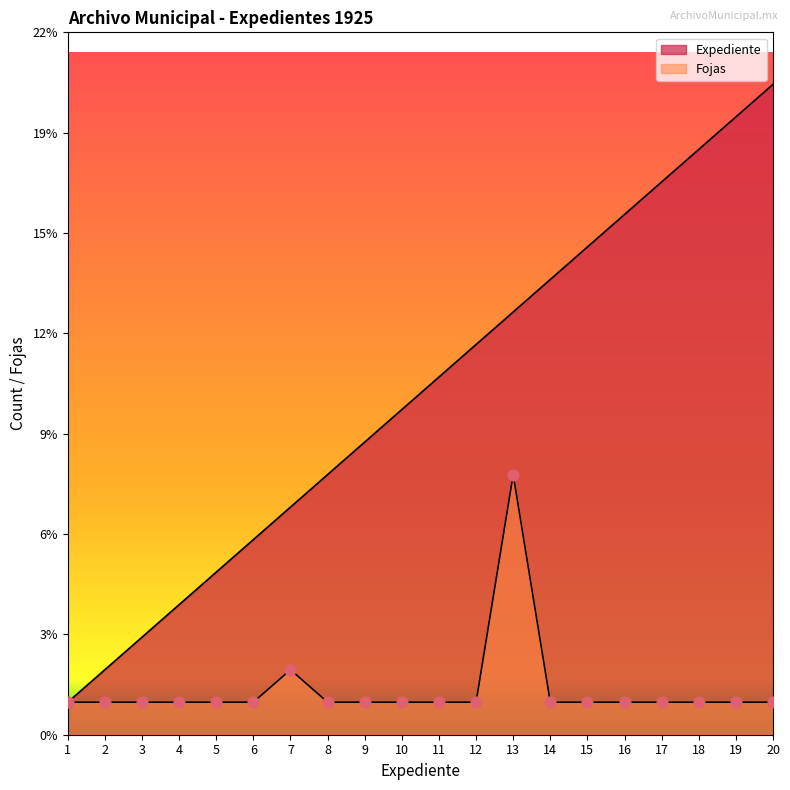

Which series has the largest total across all categories?

Expediente